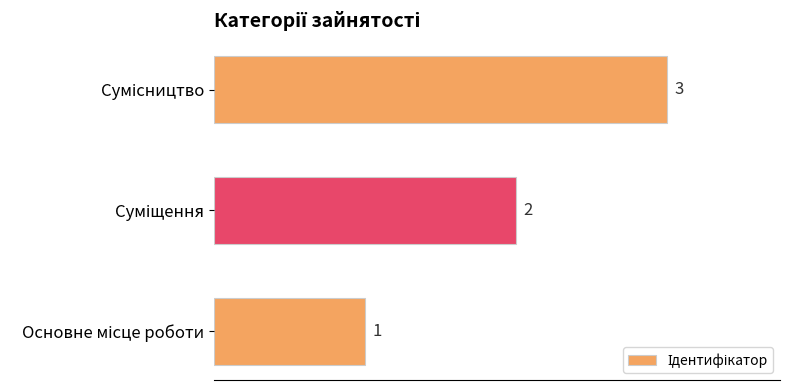

Does the chart contain any negative values?

No